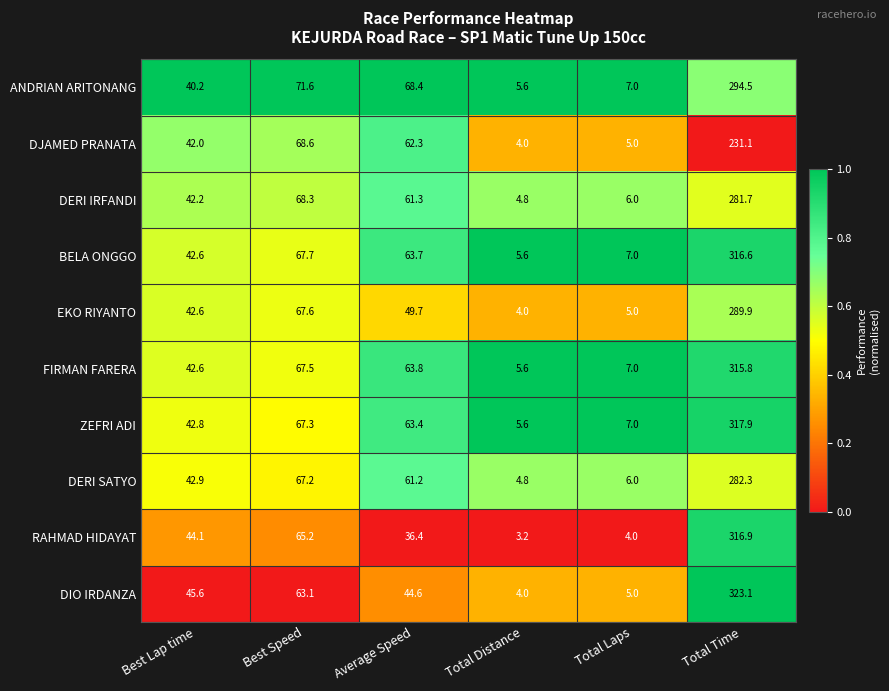

What is the average value of the DJAMED PRANATA series?

68.8